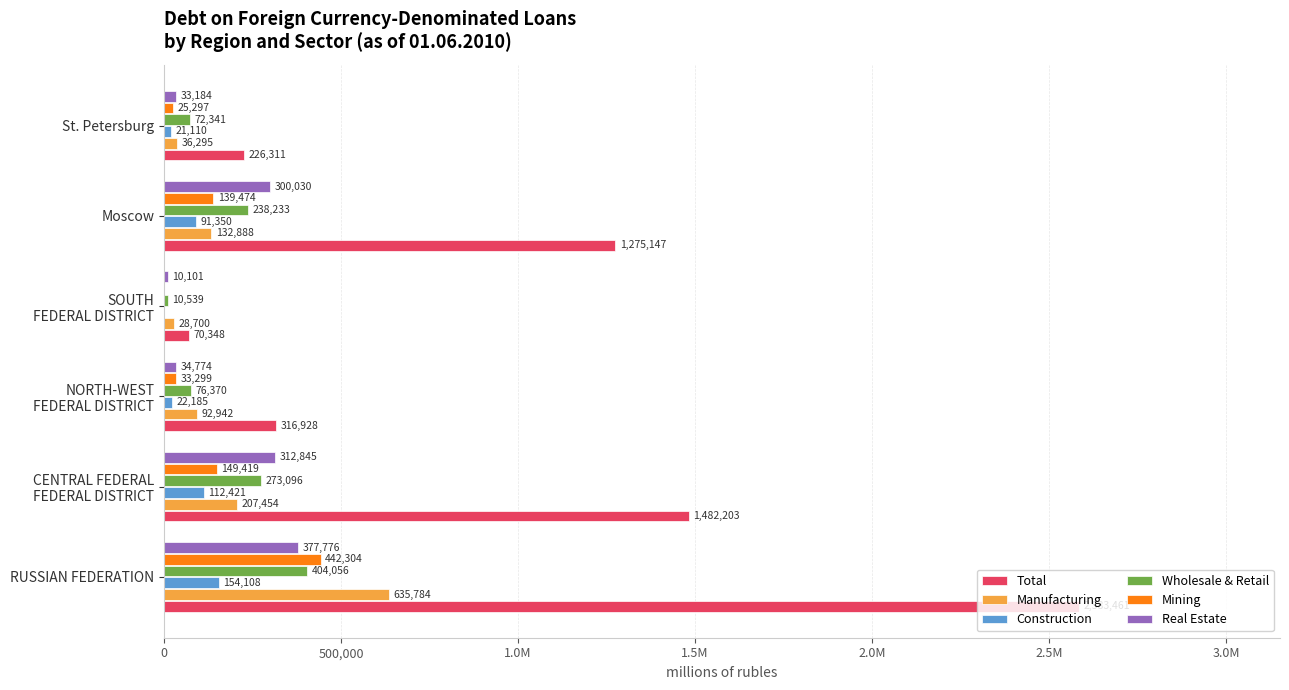

What are all the series names shown in the legend?

Total, Manufacturing, Construction, Wholesale & Retail, Mining, Real Estate